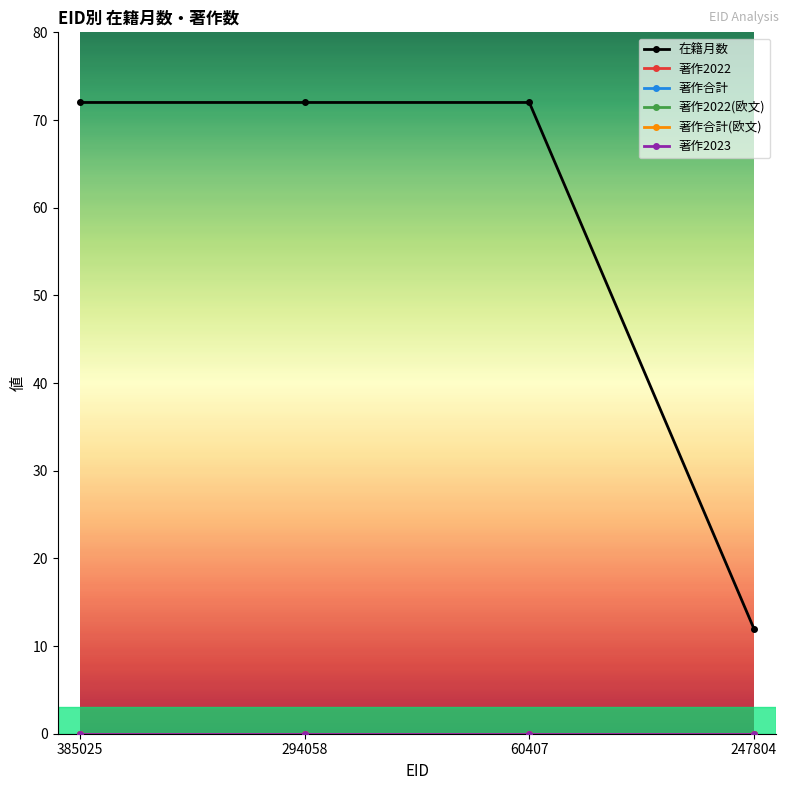

Is this an area chart (filled region under the line)?

No